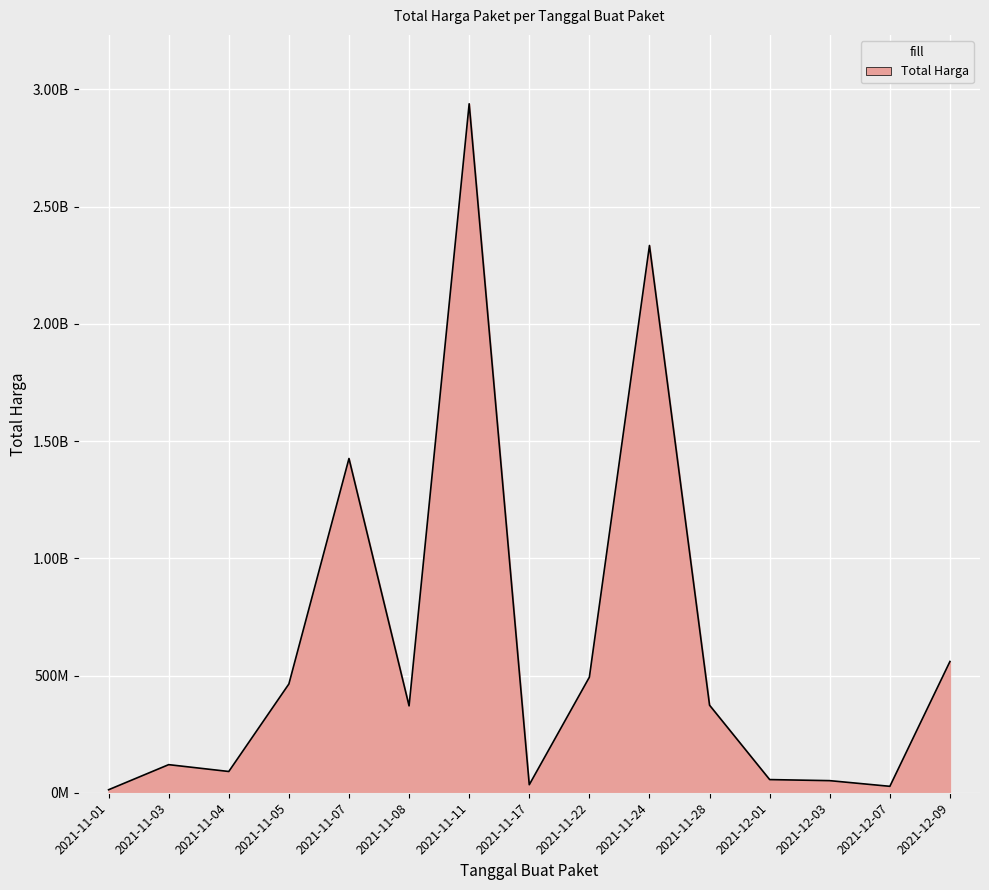

At which category does the chart reach its peak across all series?

2021-11-11